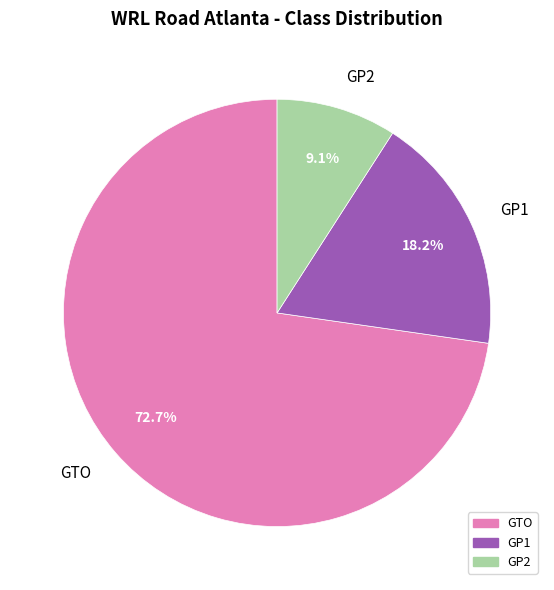

What is the ratio of the value at GP1 to the value at GP2?

2.0